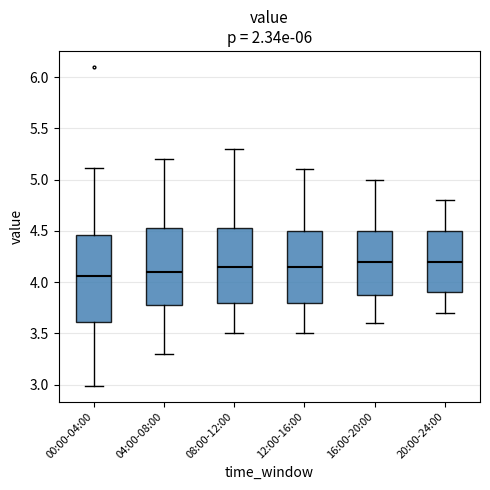

Where is the lower edge of the box for 12:00-16:00 on the y-axis? The values are not printed on the chart, so give them approximately, as read against the axis.

3.80